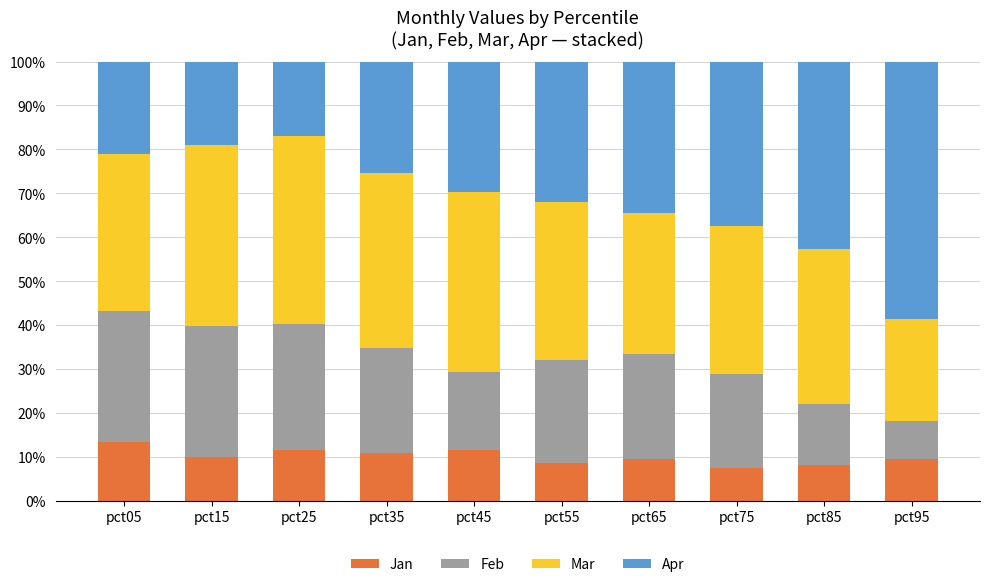

What is the total value across all series at pct05?

100.0